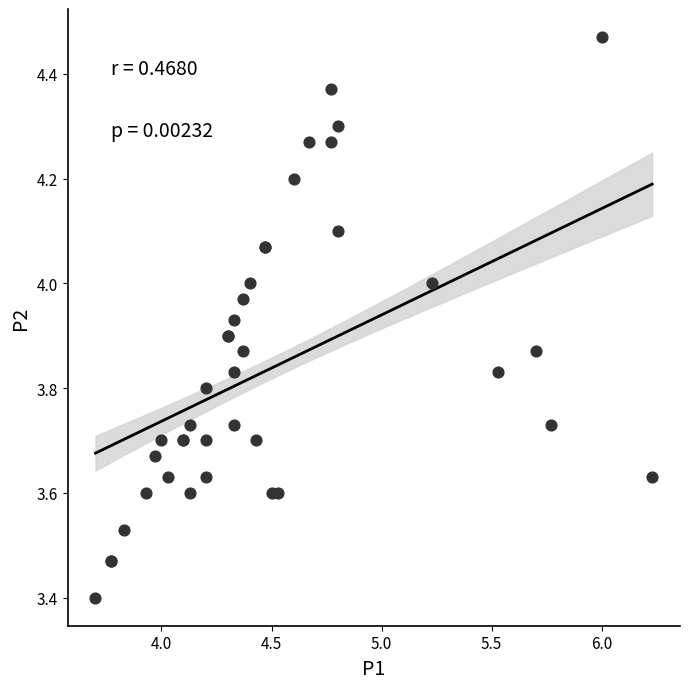

What Y value in the scatter plot is closest to 3?

3.4